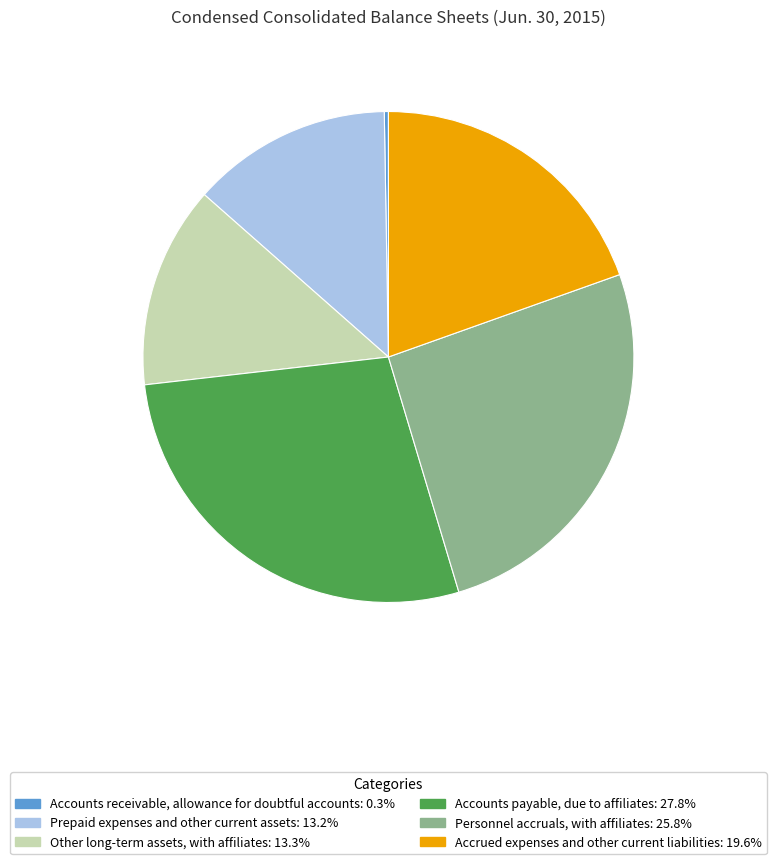

Is there any slice that represents more than half of the pie?

No